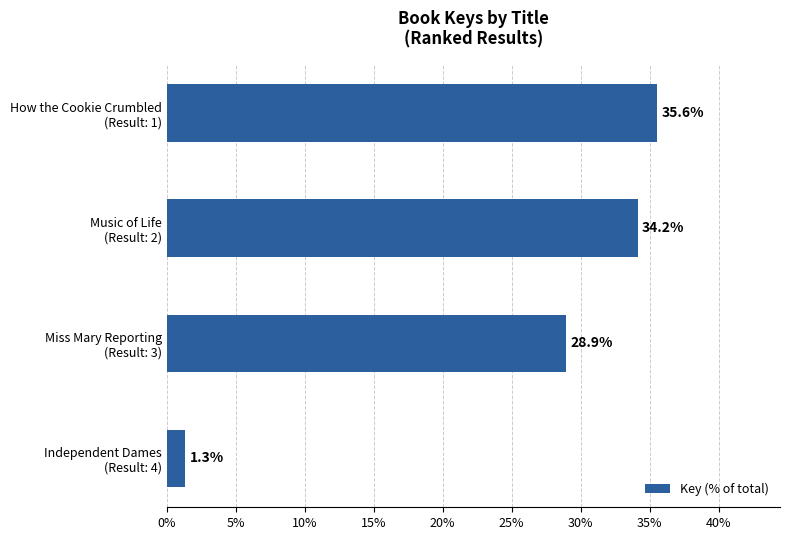

List the labels in order of value, smallest first.

Independent Dames
(Result: 4), Miss Mary Reporting
(Result: 3), Music of Life
(Result: 2), How the Cookie Crumbled
(Result: 1)